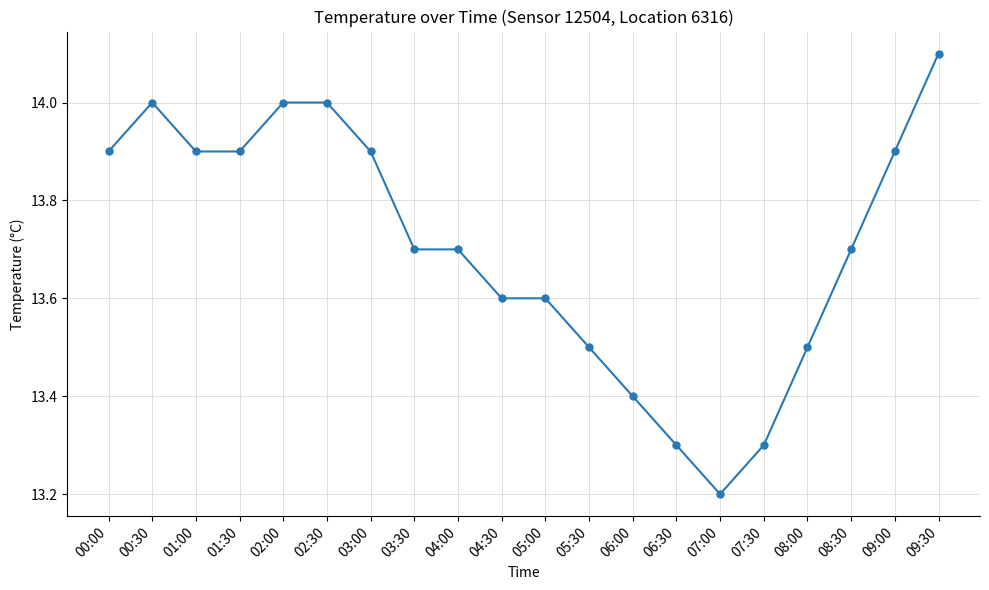

Does the chart display data point markers on the line(s)?

Yes